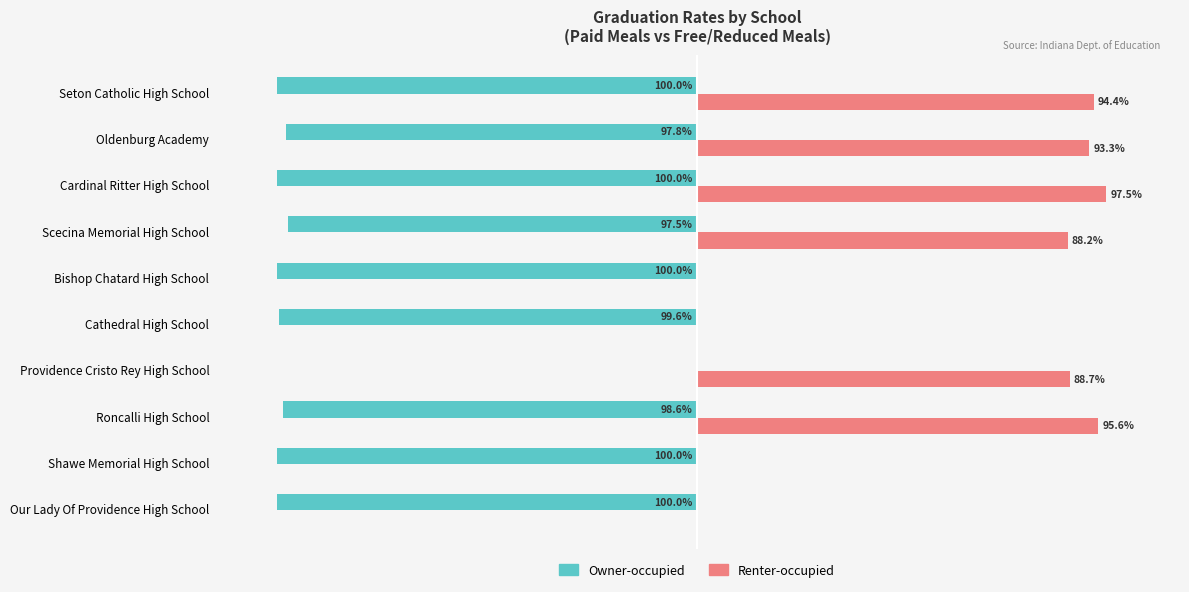

Is the value of Renter-occupied at Scecina Memorial High School greater than the value of Owner-occupied at Providence Cristo Rey High School?

Yes